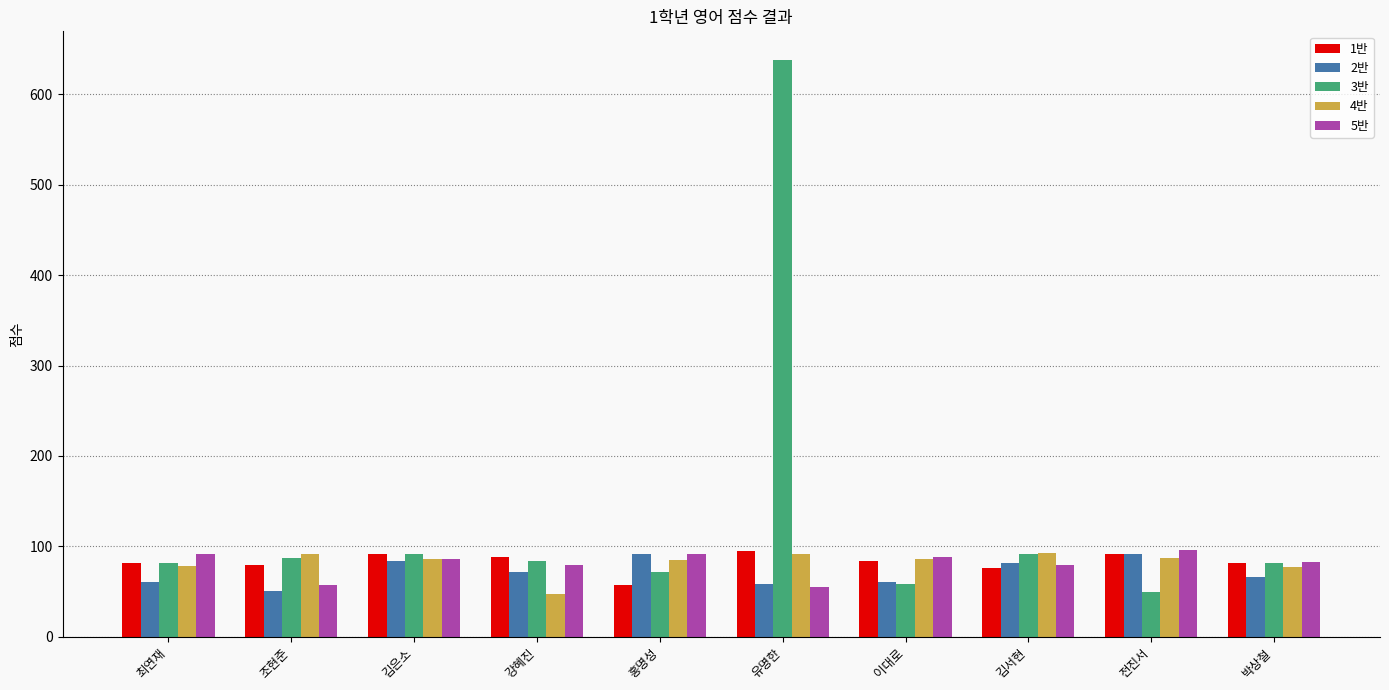

Which series has the widest spread of values?

3반